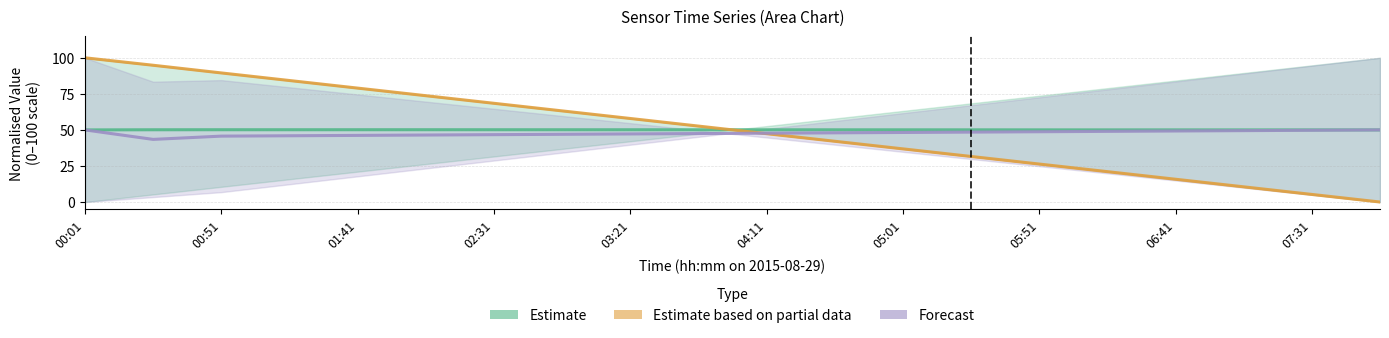

What is the average value of the Forecast series?

47.7